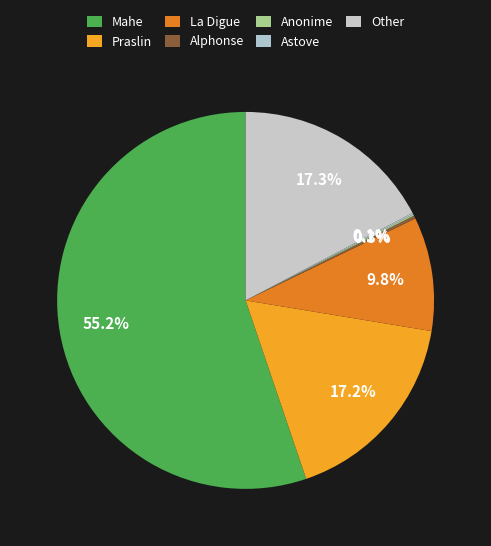

Rank the categories by value from lowest to highest.

Anonime, Astove, Alphonse, La Digue, Praslin, Other, Mahe